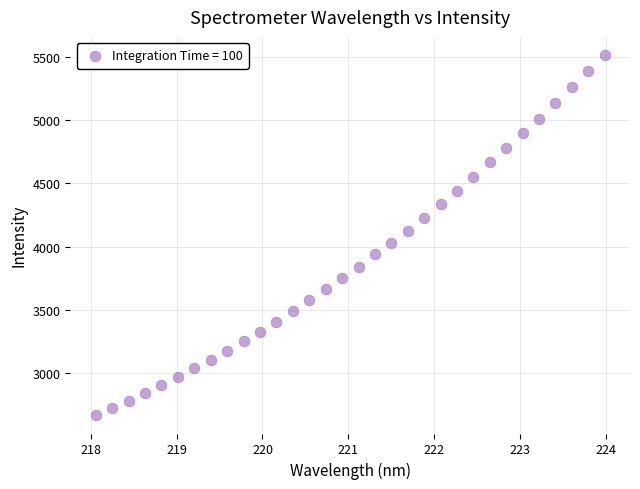

What is the range of X values (max minus min)?

5.9